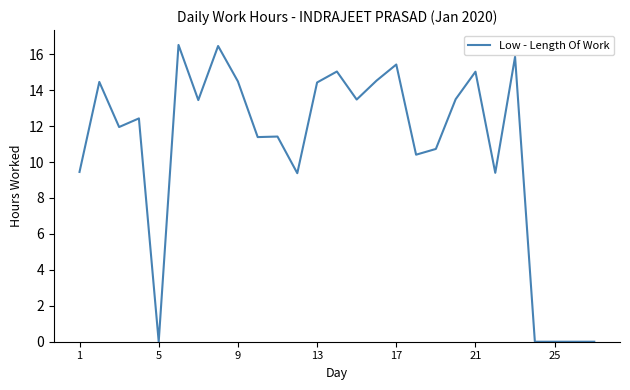

What is the maximum value shown in the chart?

16.5